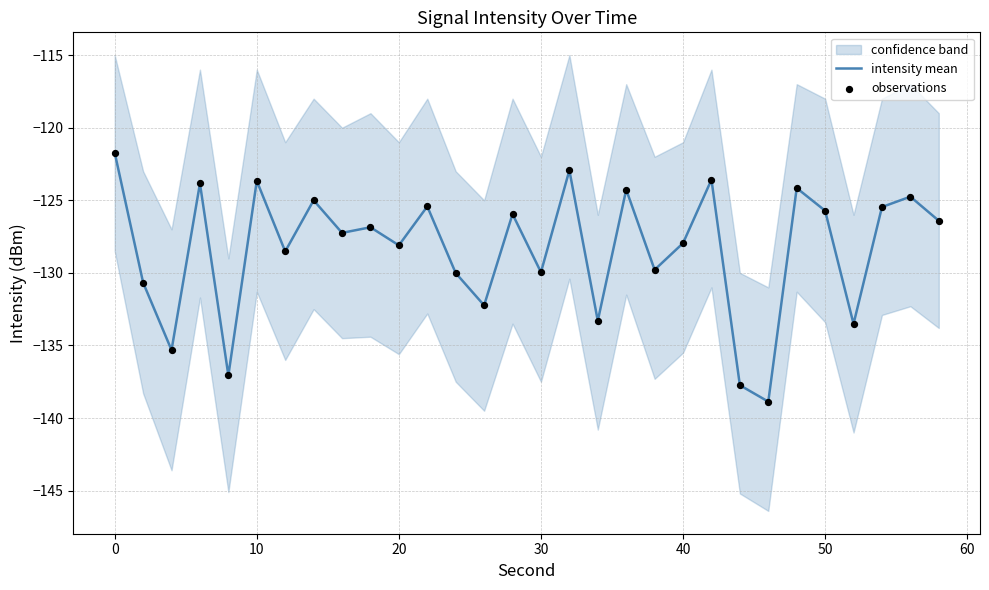

What is the maximum value for intensity mean?

-121.7